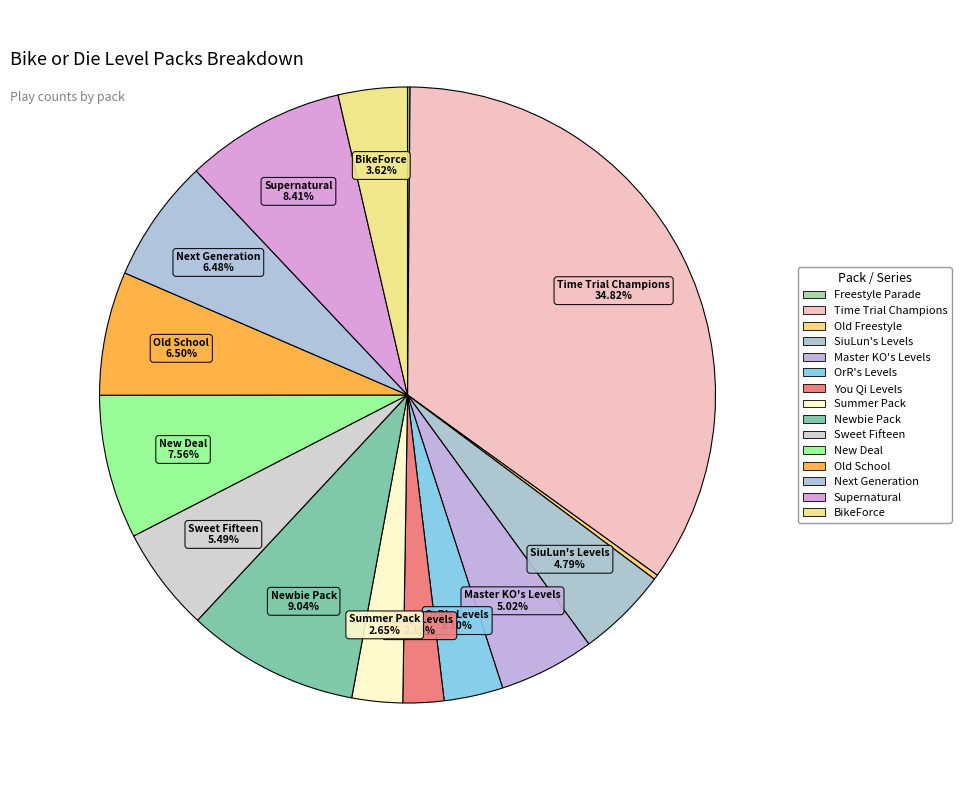

What is the largest slice in the pie chart?

Time Trial Champions